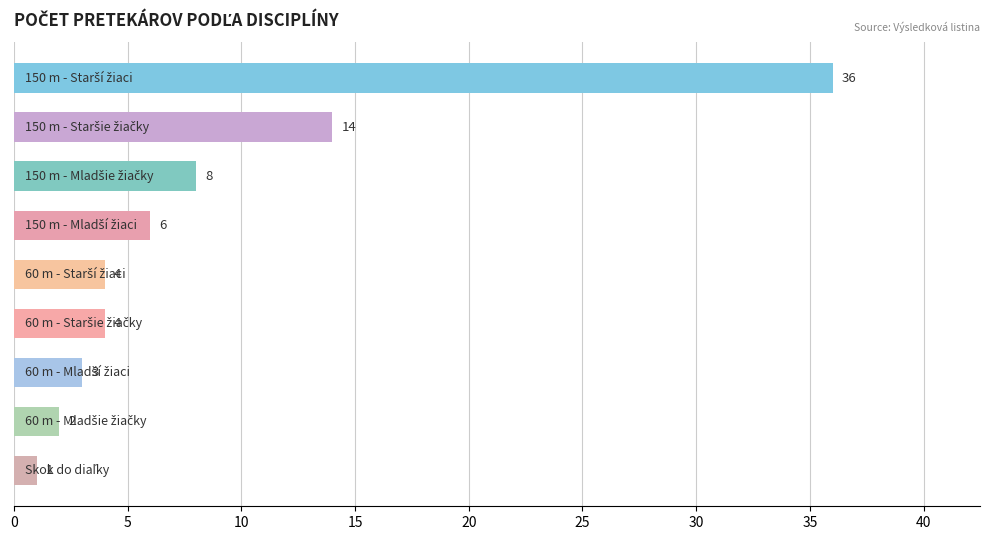

What is the average value?

9